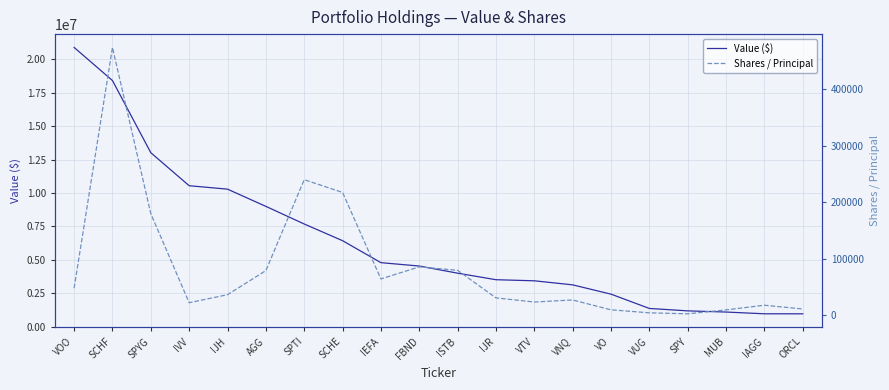

What is the average value of the Value ($) series?

6386500